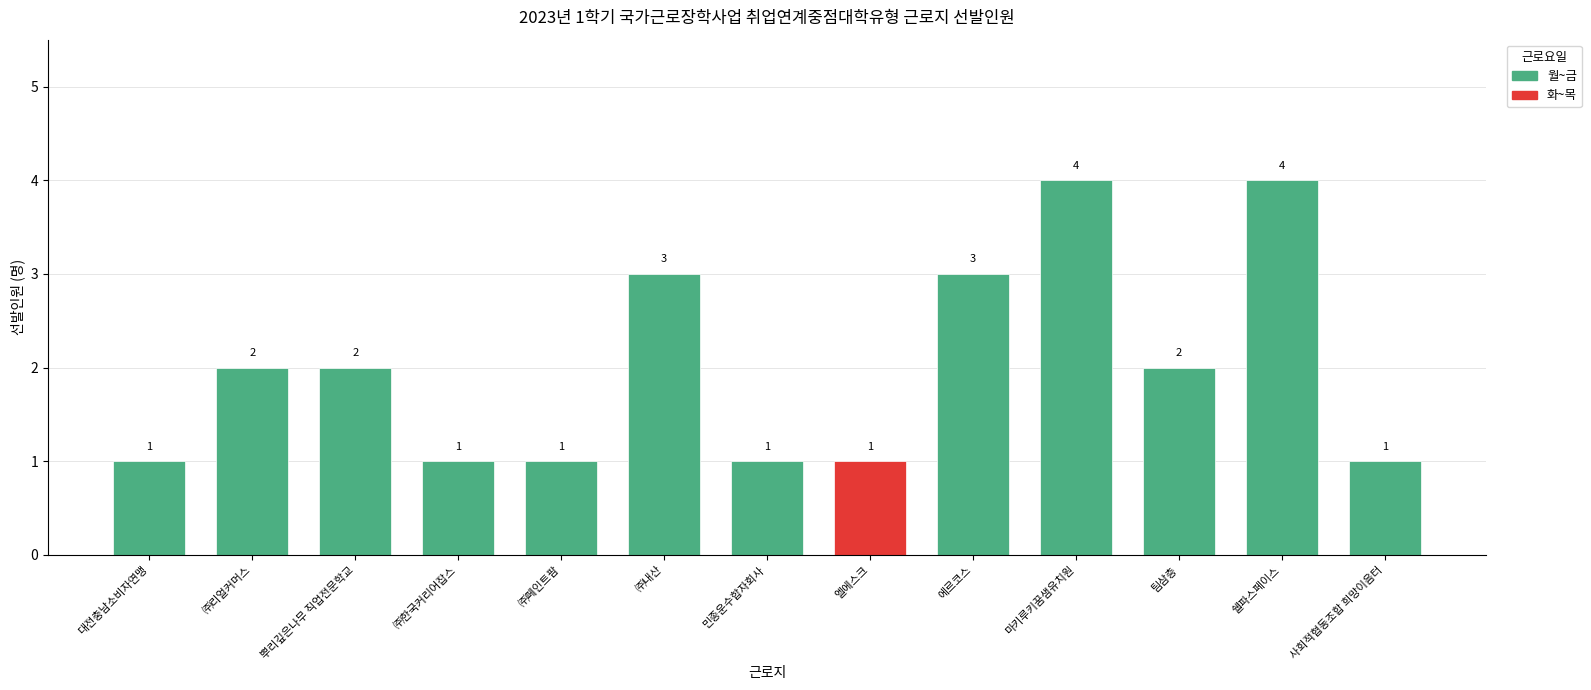

At which label is the value closest to 2?

㈜리얼커머스